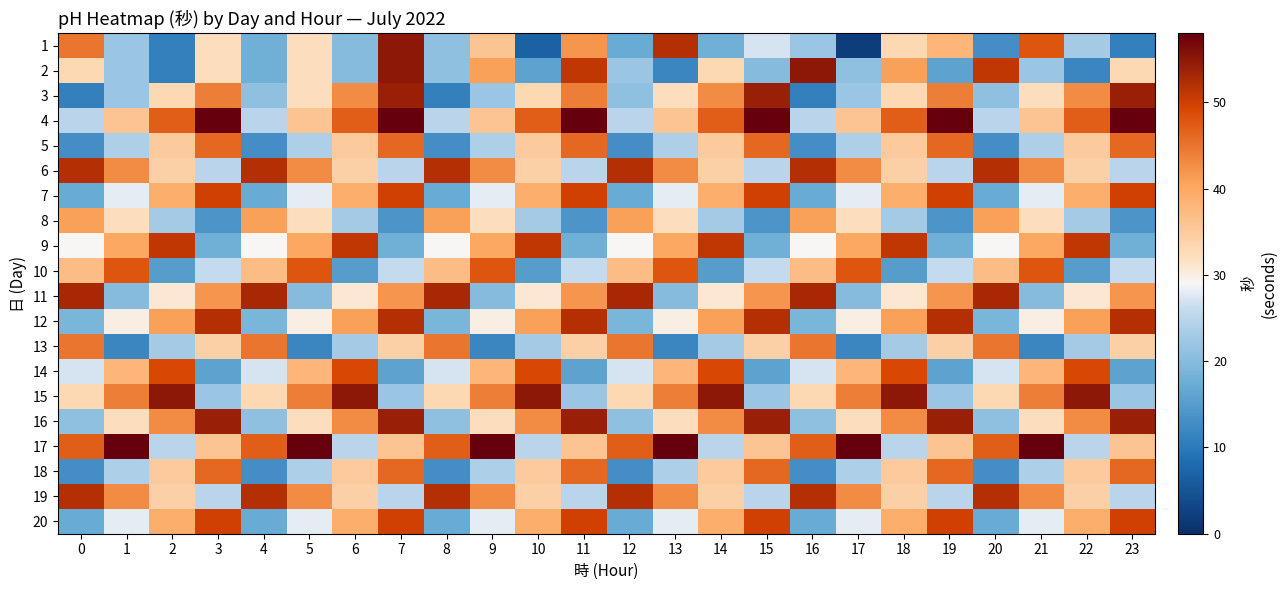

At how many categories does at least one series exceed 56?

12